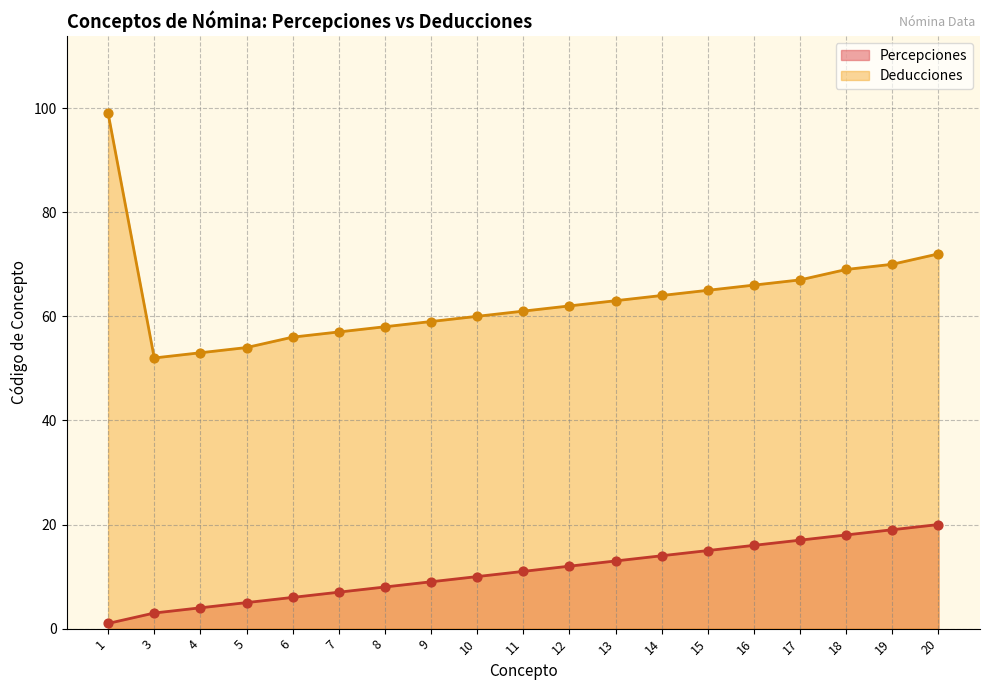

Is the value of Deducciones at 15 greater than the value of Percepciones at 17?

Yes